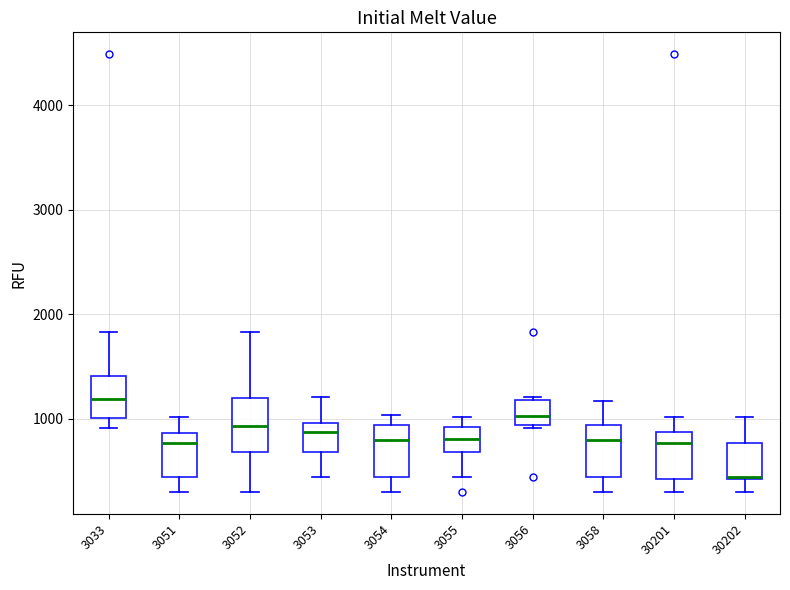

Where is the upper edge of the box at x = 3052 on the y-axis? The values are not printed on the chart, so give them approximately, as read against the axis.

1200